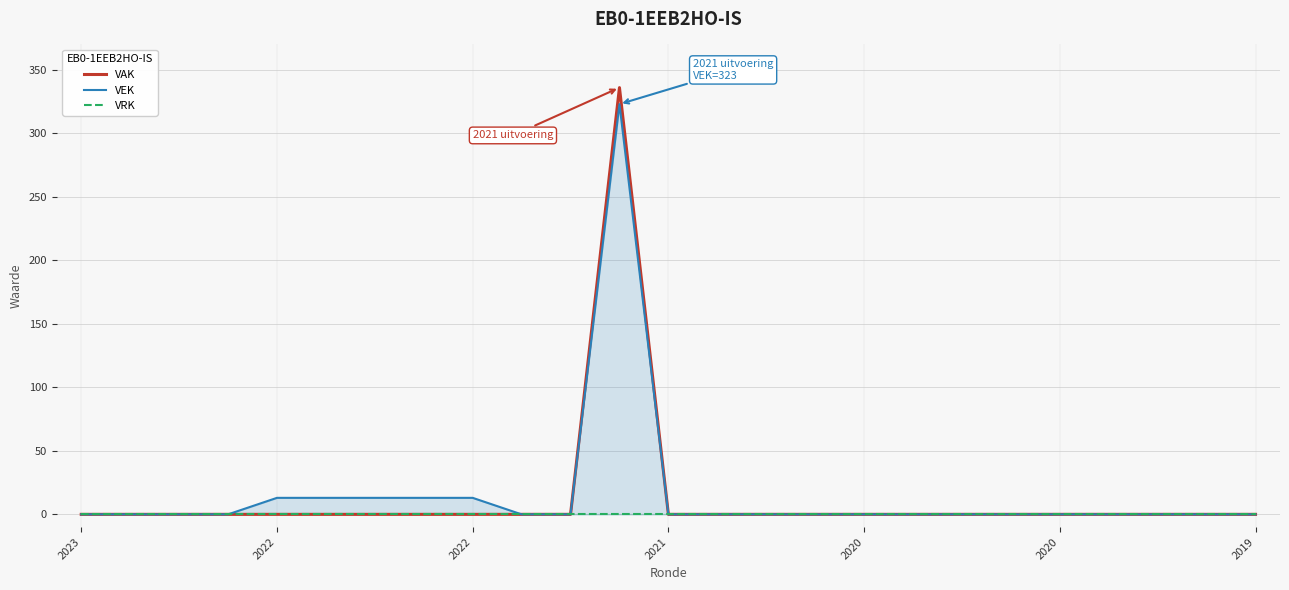

At 2021, list the series in order from largest to smallest.

VAK, VEK, VRK